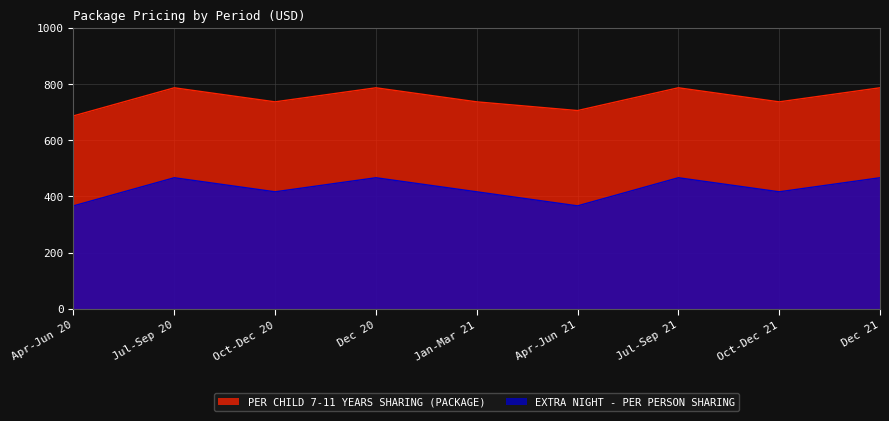

What is the sum of the PER CHILD 7-11 YEARS SHARING (PACKAGE) values at Jul-Sep 20 and Dec 20?

1572